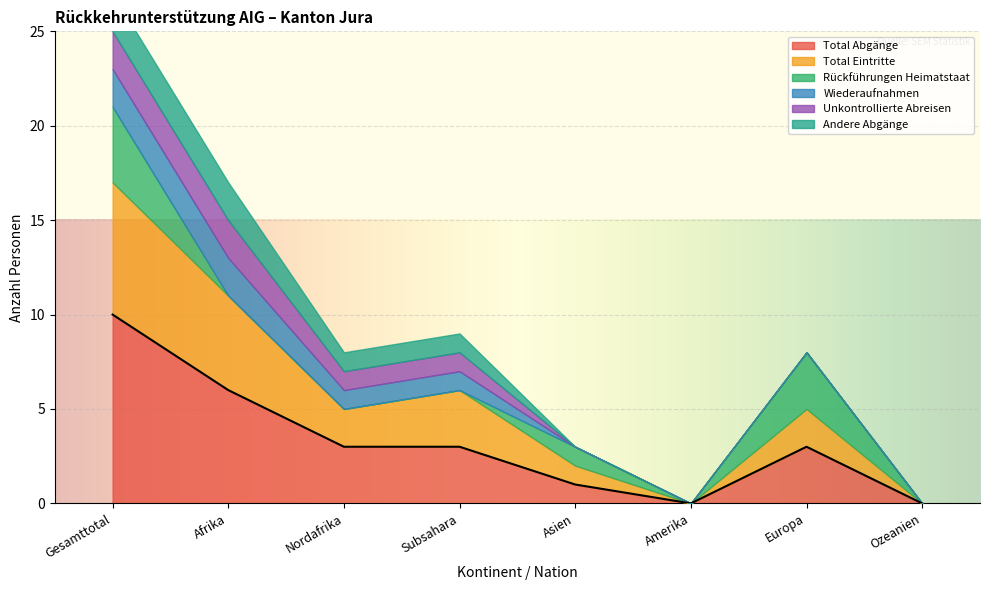

Rank the categories by Wiederaufnahmen value from highest to lowest.

Gesamttotal, Afrika, Nordafrika, Subsahara, Asien, Amerika, Europa, Ozeanien